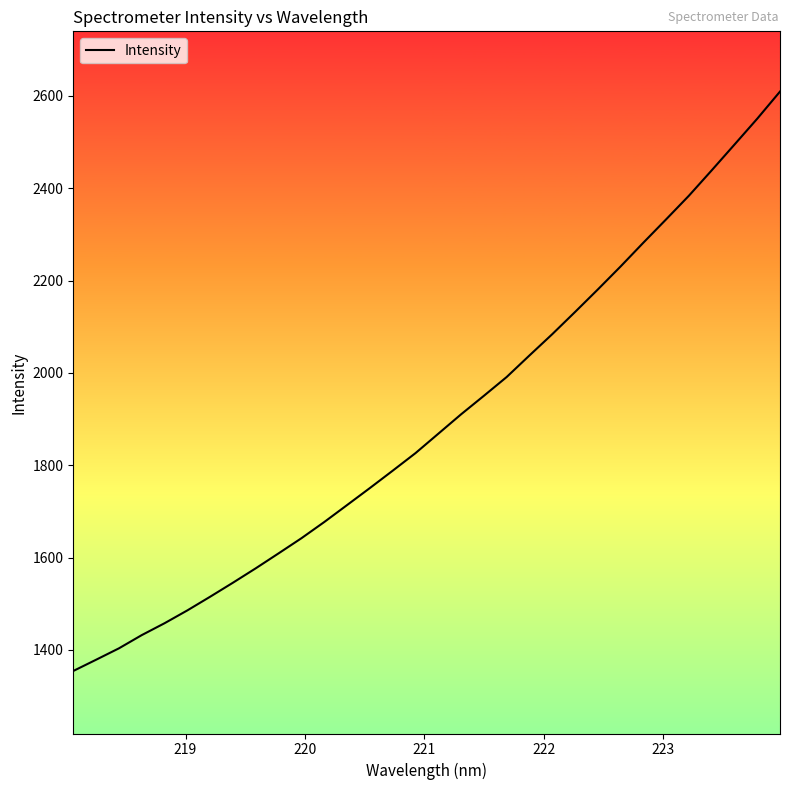

What is the smallest value displayed?

1354.4